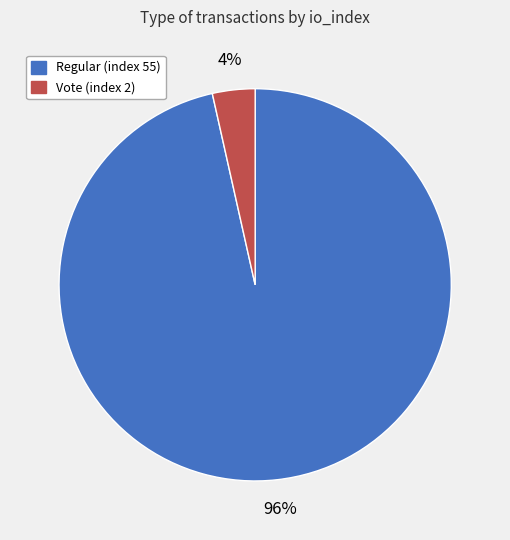

How many segments does this pie chart have?

2